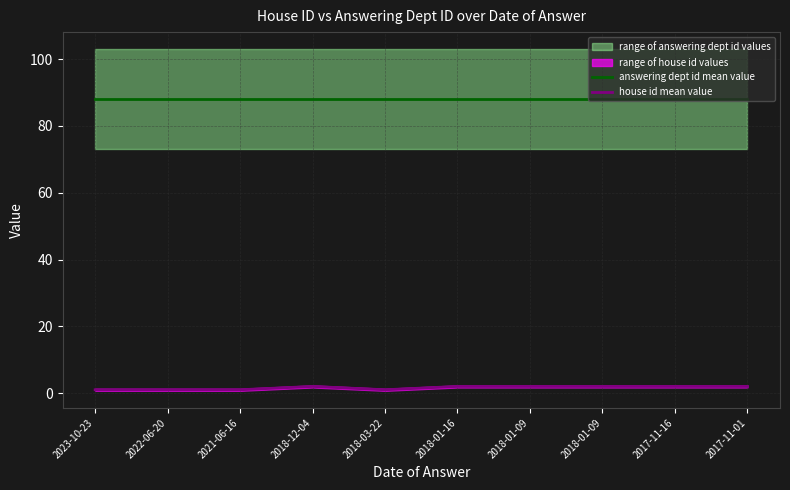

True or false: house id mean value and answering dept id mean value cross at least once.

False